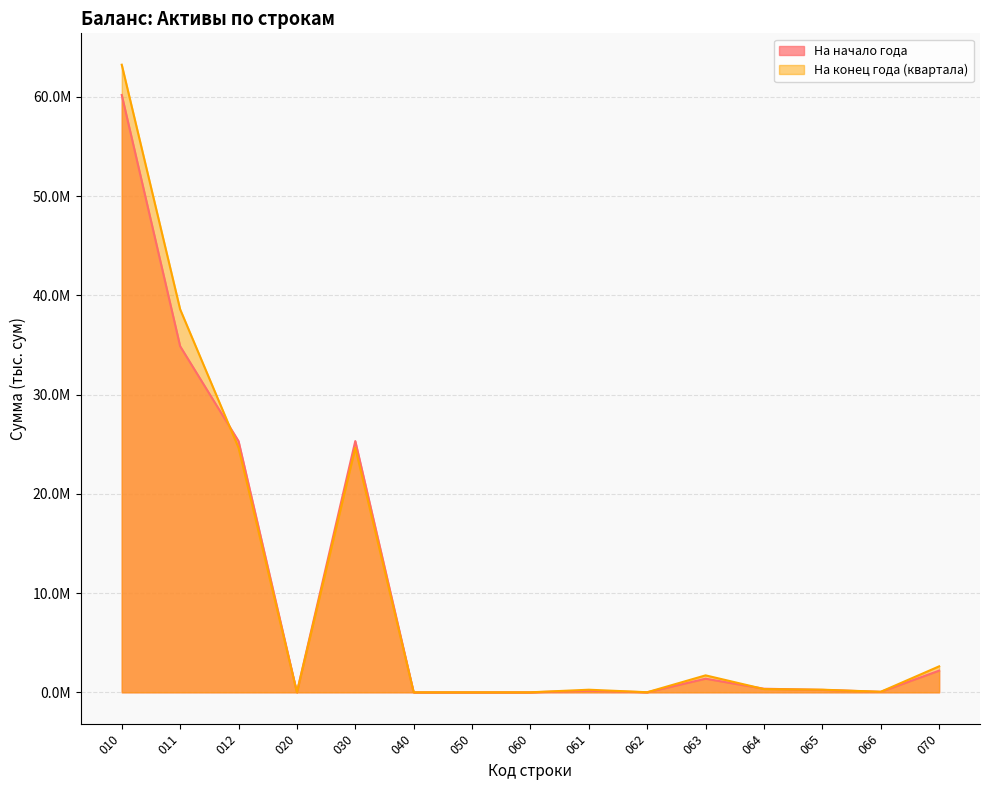

At which category does На конец года (квартала) reach its first local valley?

020